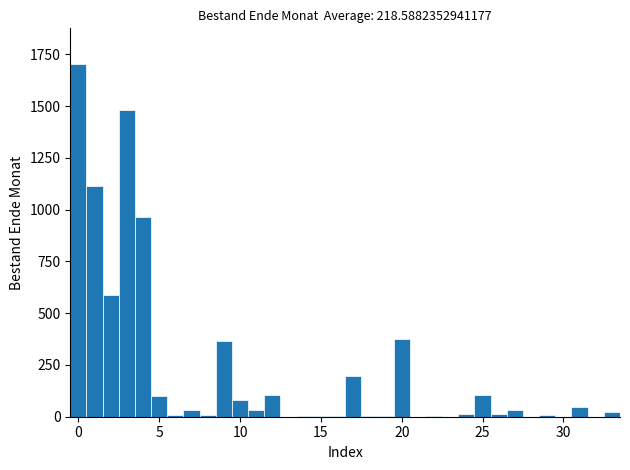

Read against the x-axis, roughly where is the centre of the tallest bar?

0.0